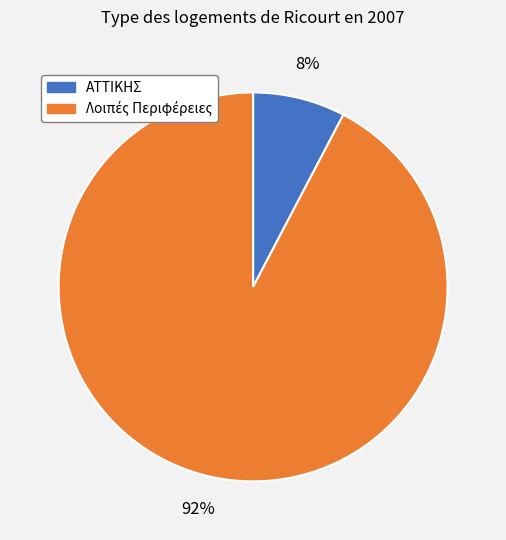

How many segments does this pie chart have?

2